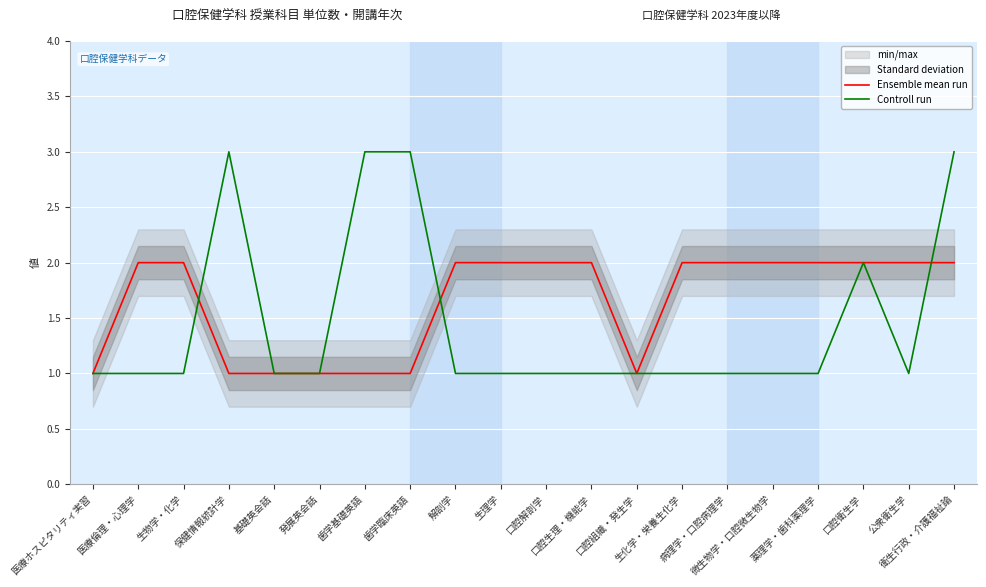

What is the label of the 10th point from the right?

口腔解剖学